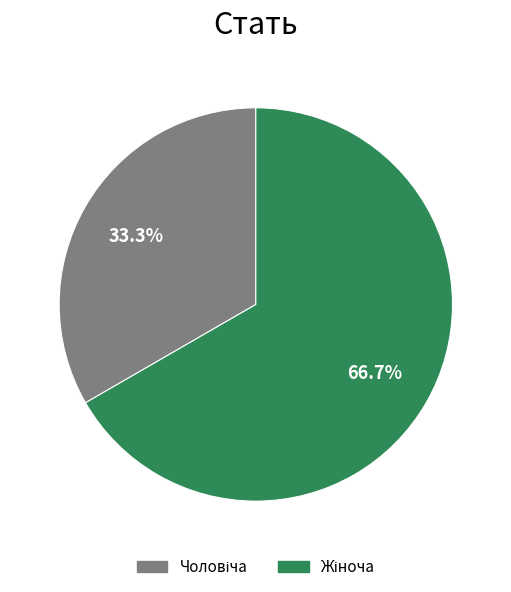

Does any single category account for the majority?

Yes